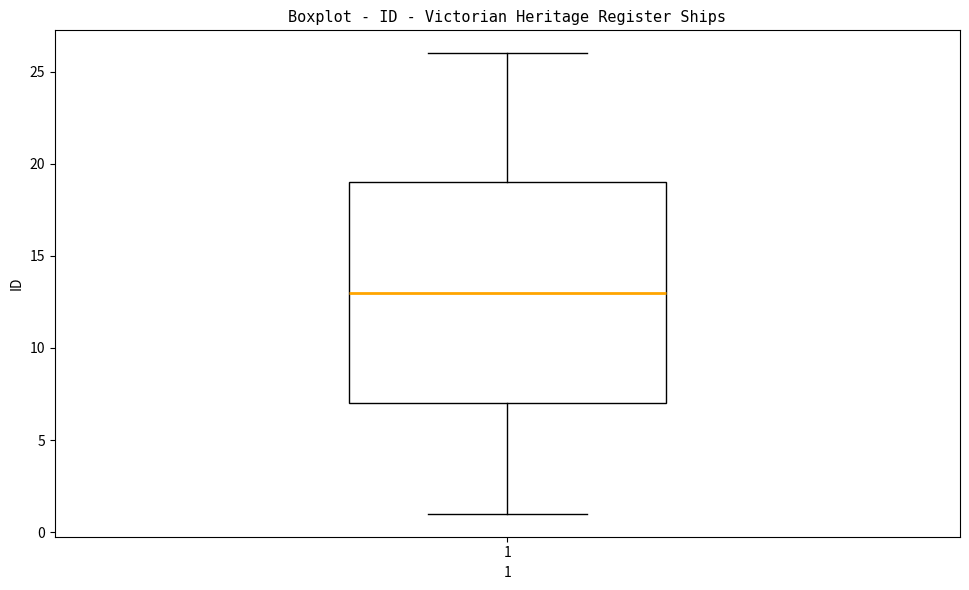

Transcribe this box plot: give where the median line is, the range the box spans, and where the two whiskers end, as read against the y-axis. The values are not printed on the chart, so give them approximately, as read against the axis.

median 13, box 7 to 19, whiskers 1 to 26